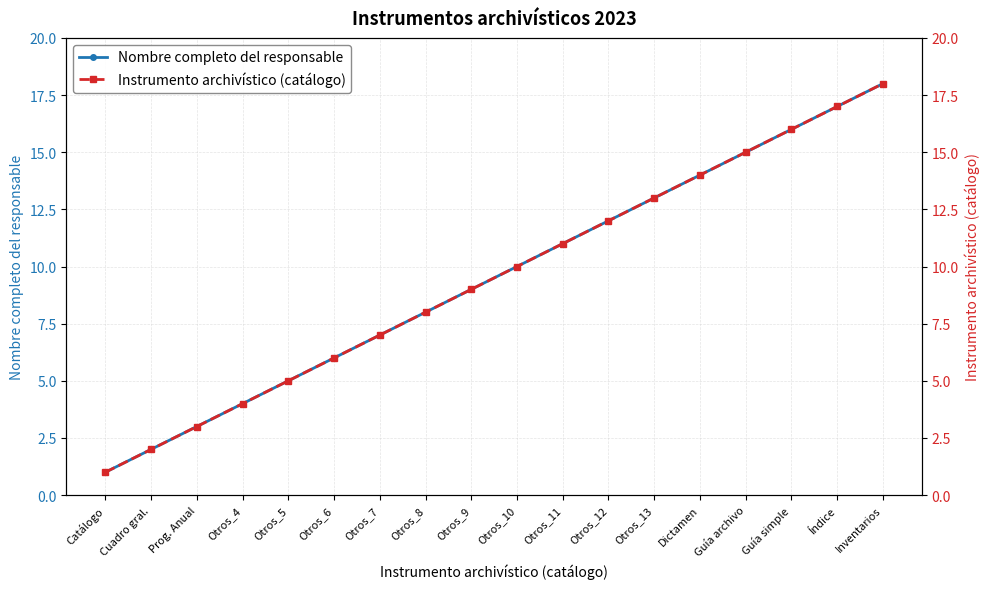

Reading left to right, extract all data points from this chart.

Nombre completo del responsable: 1	2	3	4	5	6	7	8	9	10	11	12	13	14	15	16	17	18
Instrumento archivístico (catálogo): 1	2	3	4	5	6	7	8	9	10	11	12	13	14	15	16	17	18